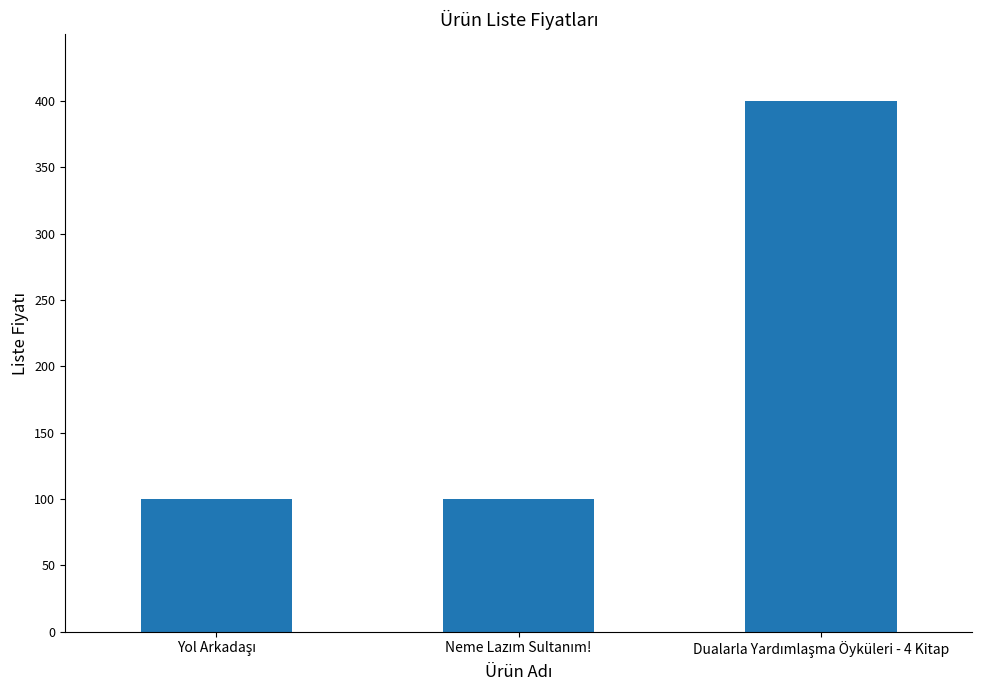

What is the value of the 3rd bar from the left?

400